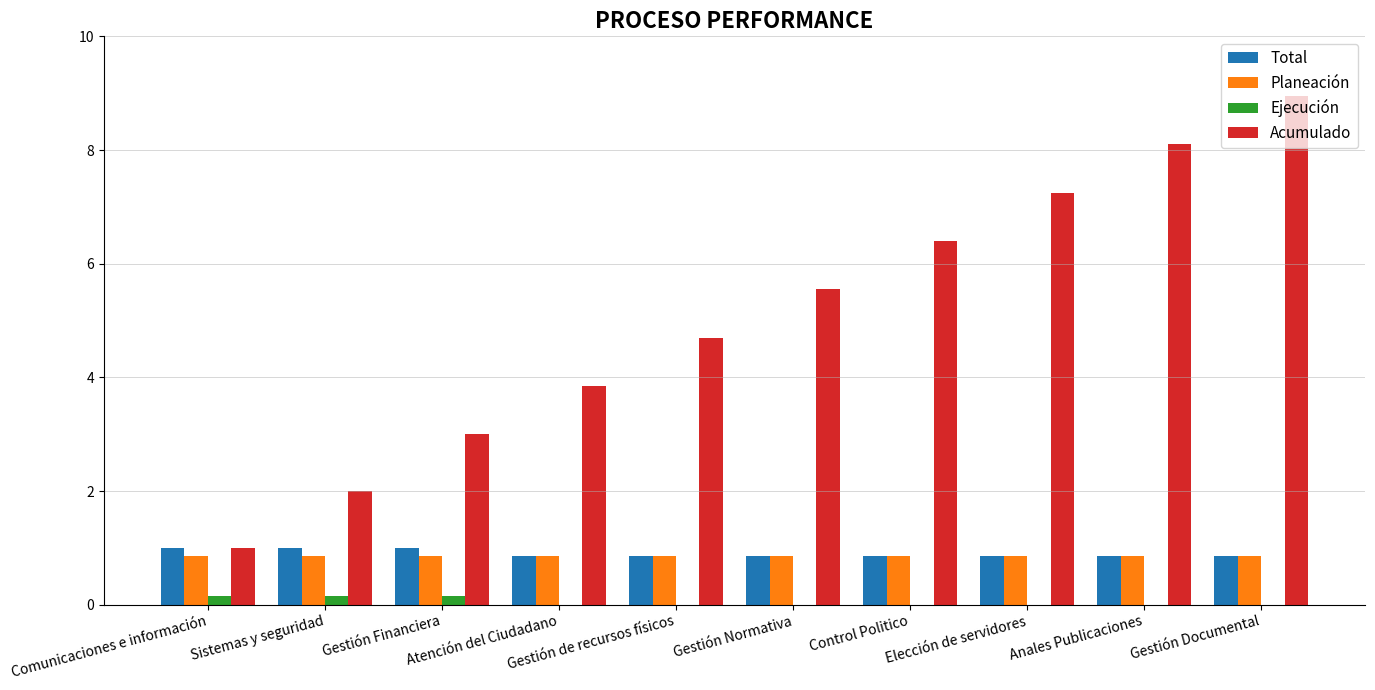

What are all the series names shown in the legend?

Total, Planeación, Ejecución, Acumulado